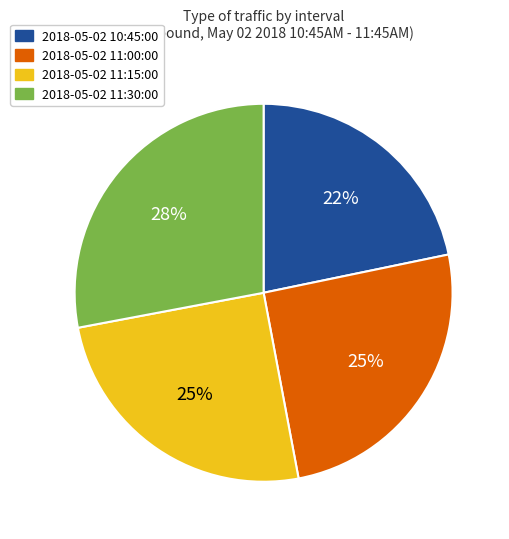

Does 2018-05-02 10:45:00 represent more than half of the total?

No